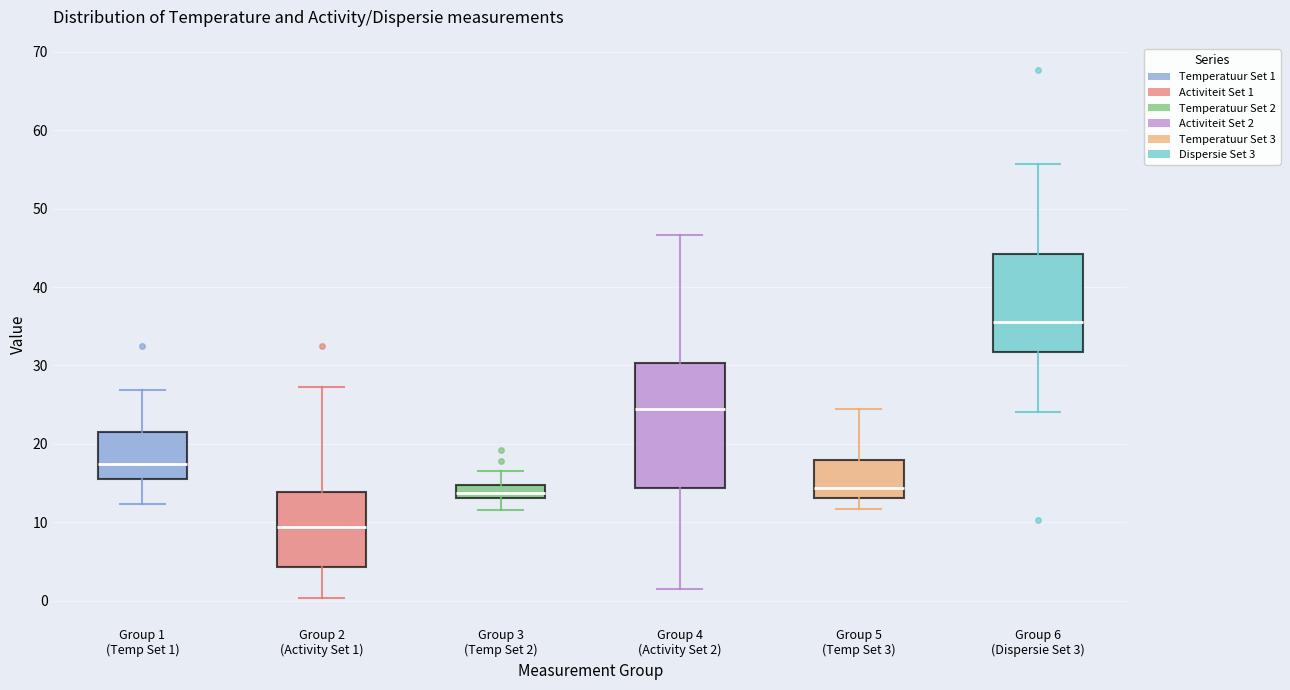

Where does the lower whisker of the box for Group 2 (Activity Set 1) end on the y-axis? The values are not printed on the chart, so give them approximately, as read against the axis.

0